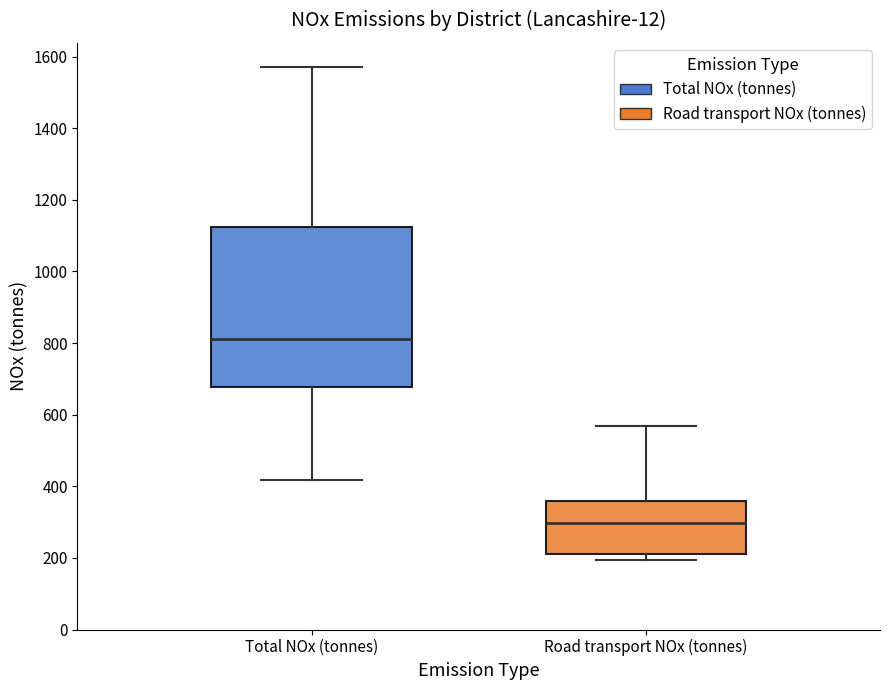

Where is the upper edge of the box for Total NOx (tonnes) on the y-axis? The values are not printed on the chart, so give them approximately, as read against the axis.

1120